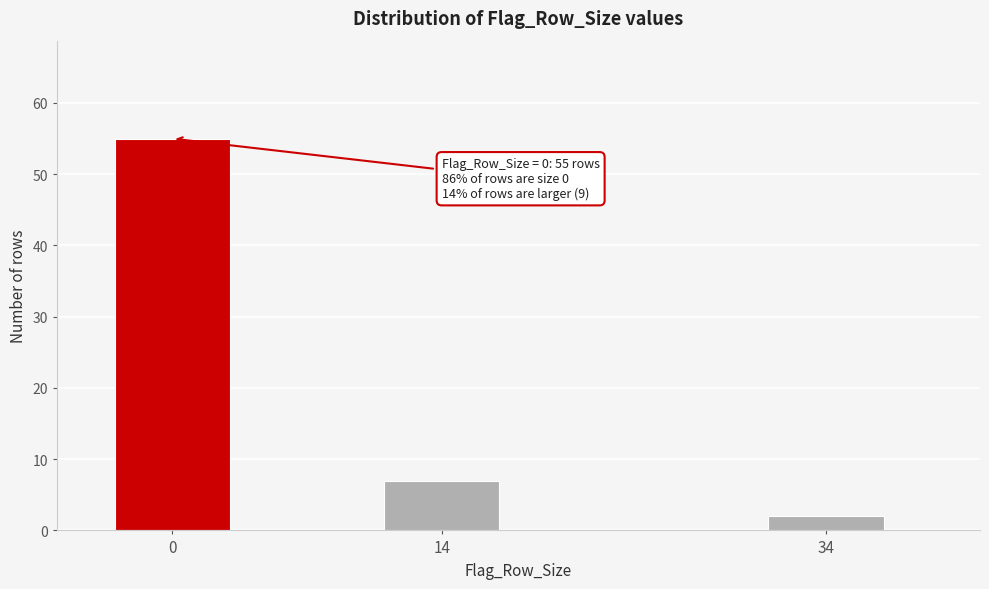

Reading left to right, transcribe all the data shown in this chart.

55	7	2